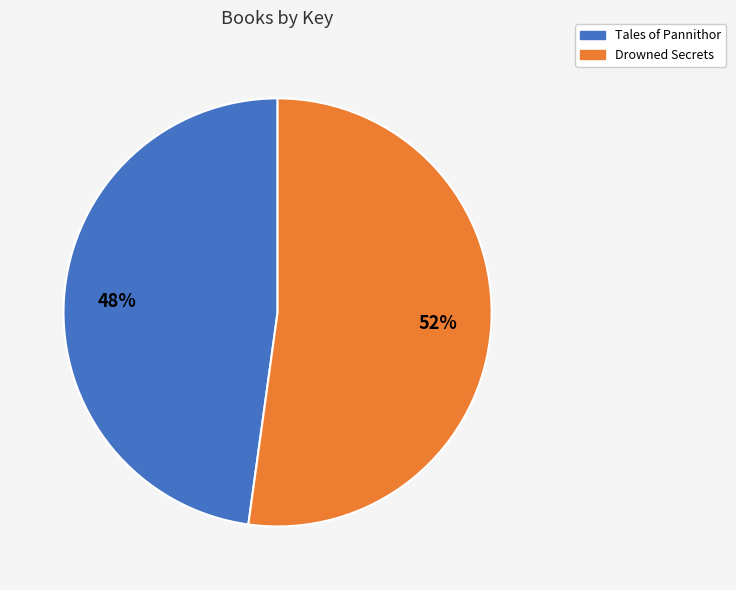

What percentage is the Drowned Secrets slice, to the nearest percent?

52%